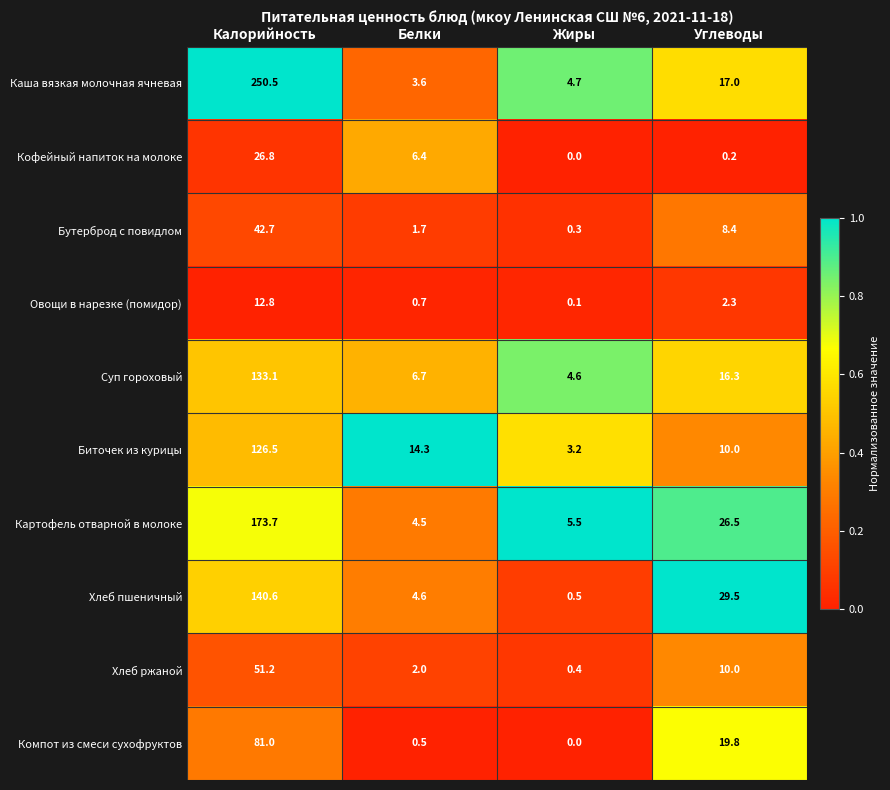

What is the average value of the Хлеб пшеничный series?

43.8